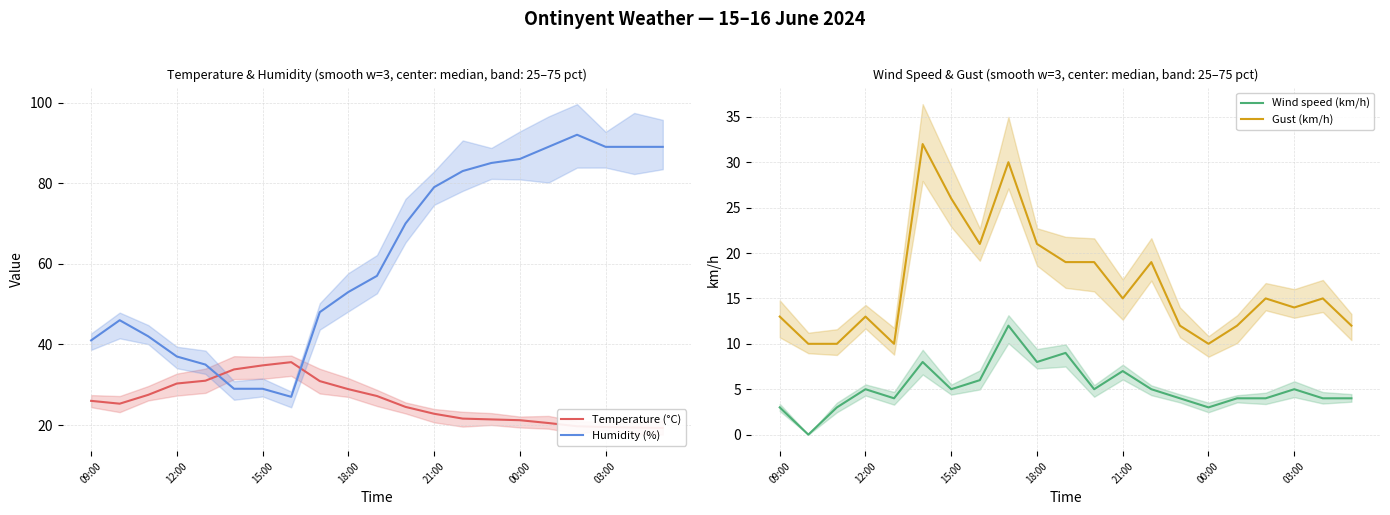

What is the sum of all Gust (km/h) values?

348.0